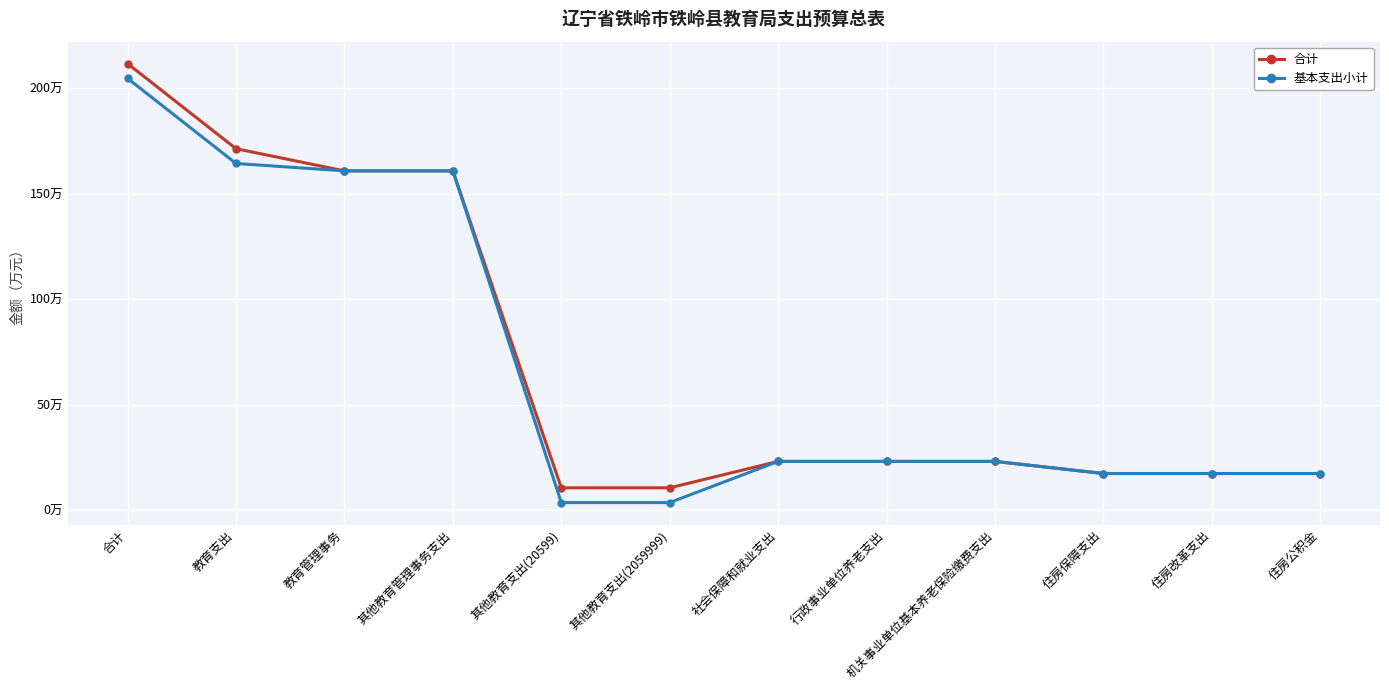

What is the total value across all series at 机关事业单位基本养老保险缴费支出?

46.1